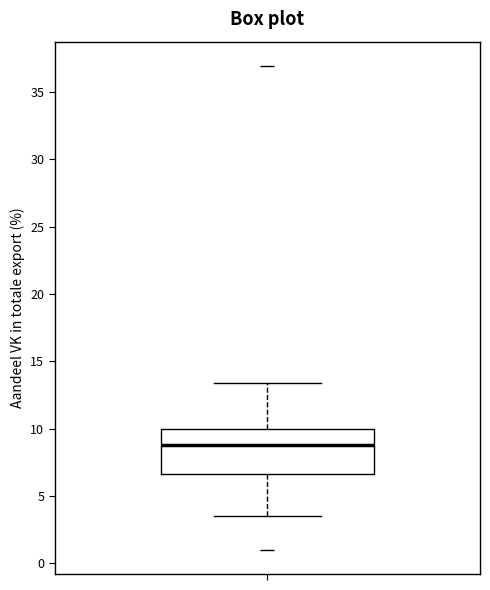

Transcribe this box plot: give where the median line is, the range the box spans, and where the two whiskers end, as read against the y-axis. The values are not printed on the chart, so give them approximately, as read against the axis.

median 9.0, box 6.5 to 10.0, whiskers 3.5 to 13.5